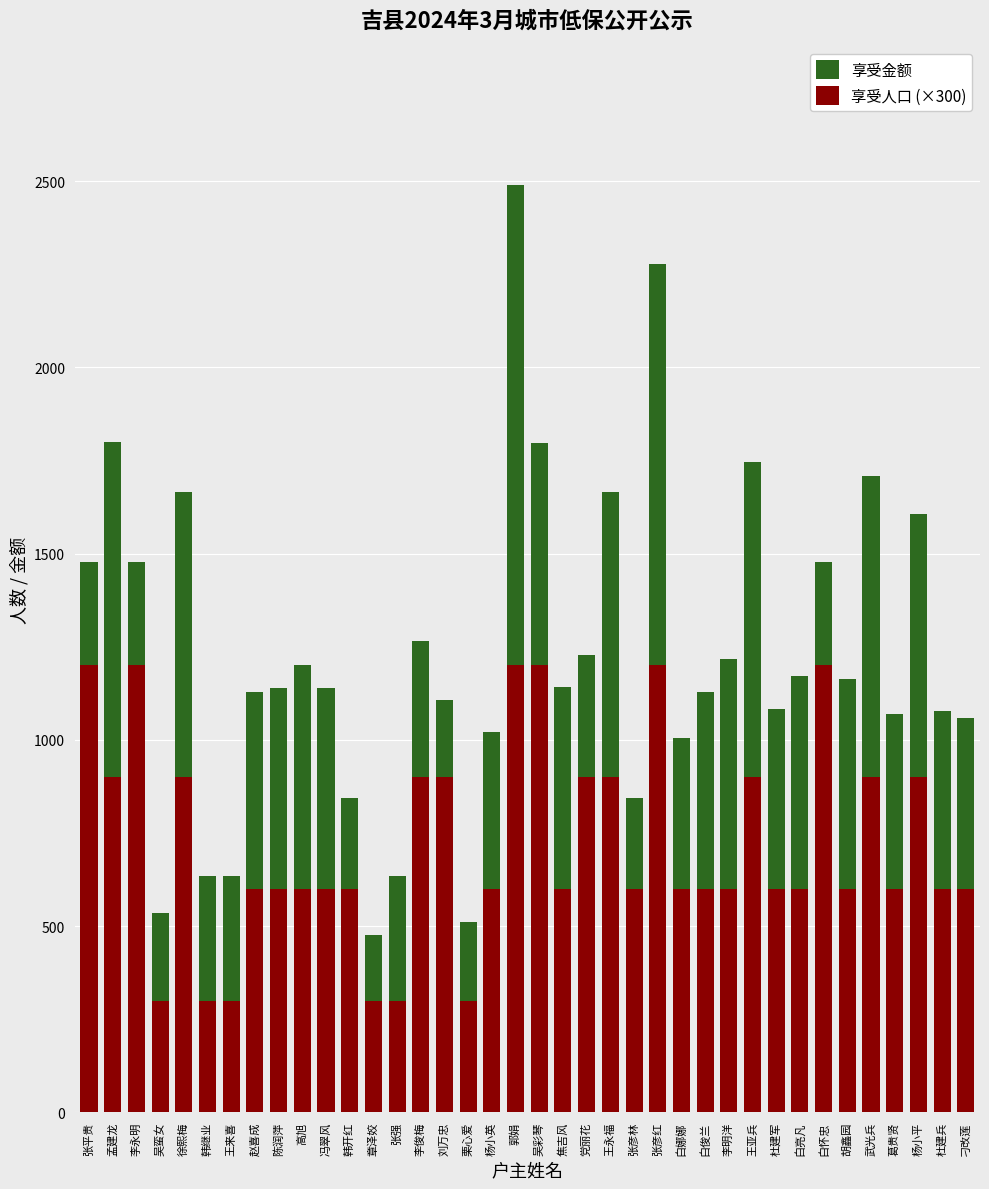

Reading left to right, transcribe all the data shown in this chart.

享受金额: 1476	1800	1476	535	1665	635	635	1128	1138	1200	1138	844	475	635	1266	1107	511	1022	2488	1796	1142	1227	1665	844	2276	1004	1128	1218	1746	1084	1170	1476	1164	1707	1070	1605	1078	1058
享受人口 (×300): 1200	900	1200	300	900	300	300	600	600	600	600	600	300	300	900	900	300	600	1200	1200	600	900	900	600	1200	600	600	600	900	600	600	1200	600	900	600	900	600	600